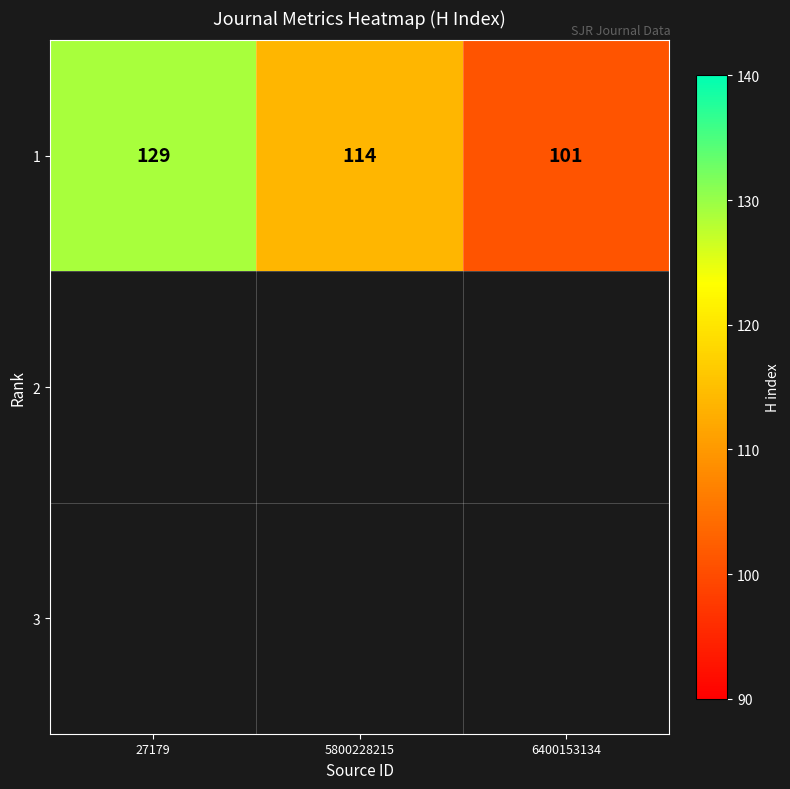

The chart shows a value of 181 at 27179. True or false?

False